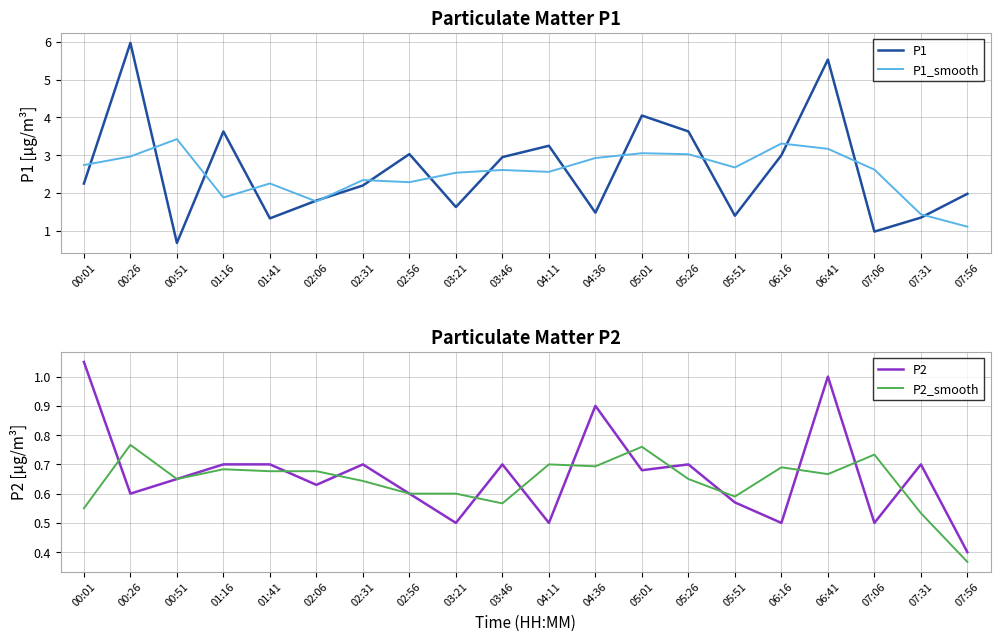

What position from the left is 04:36?

12